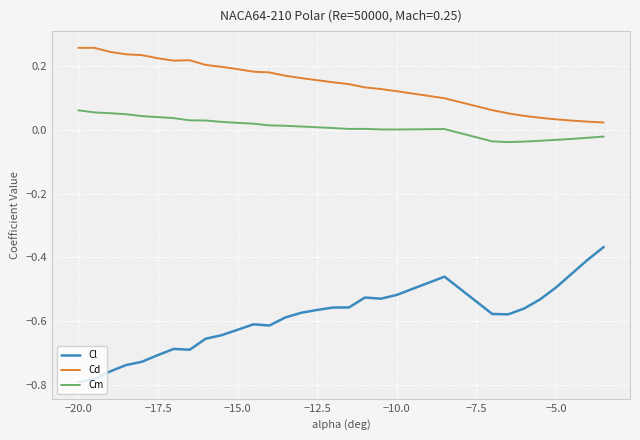

Which series has the widest spread of values?

Cl